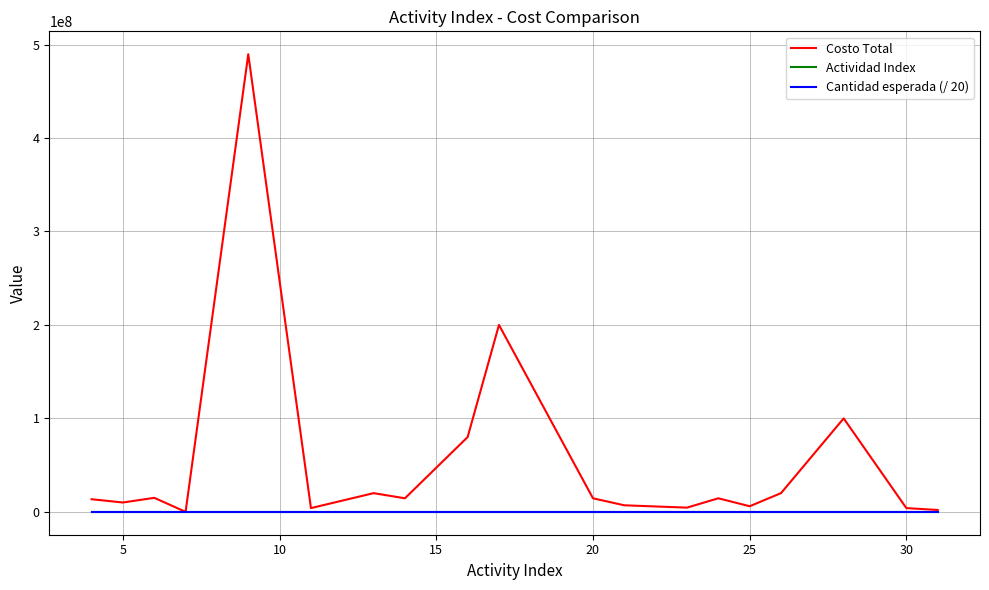

Which series has the largest total across all categories?

Costo Total